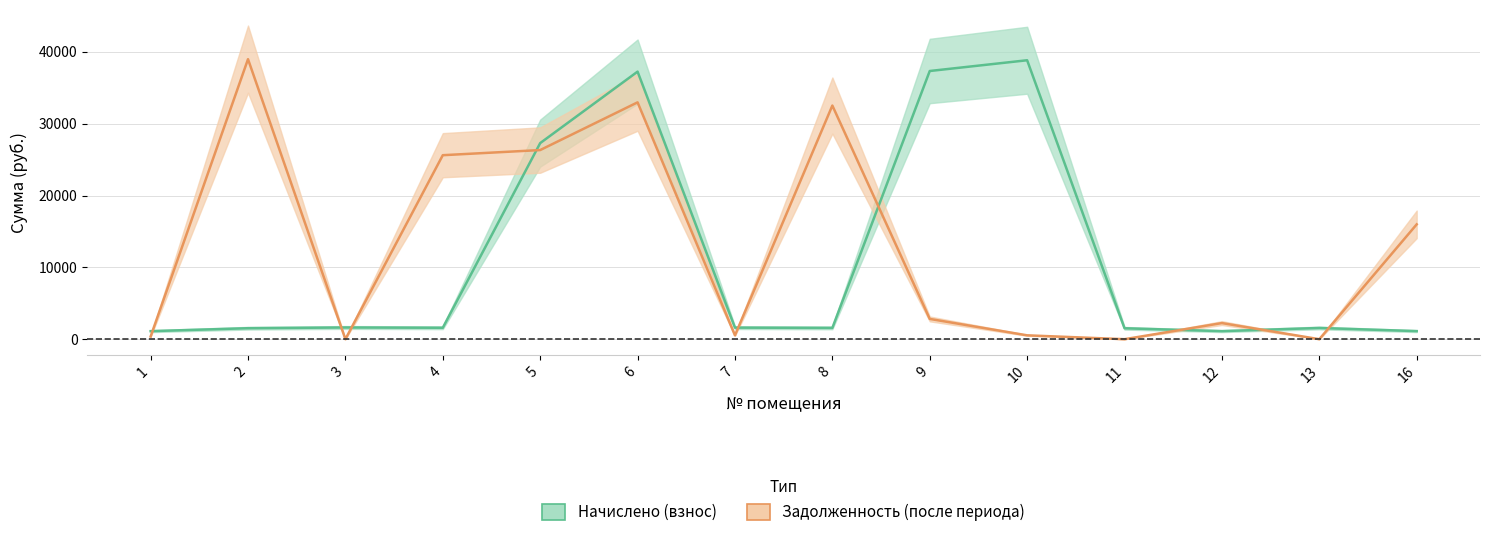

At how many categories does at least one series exceed 27037?

6